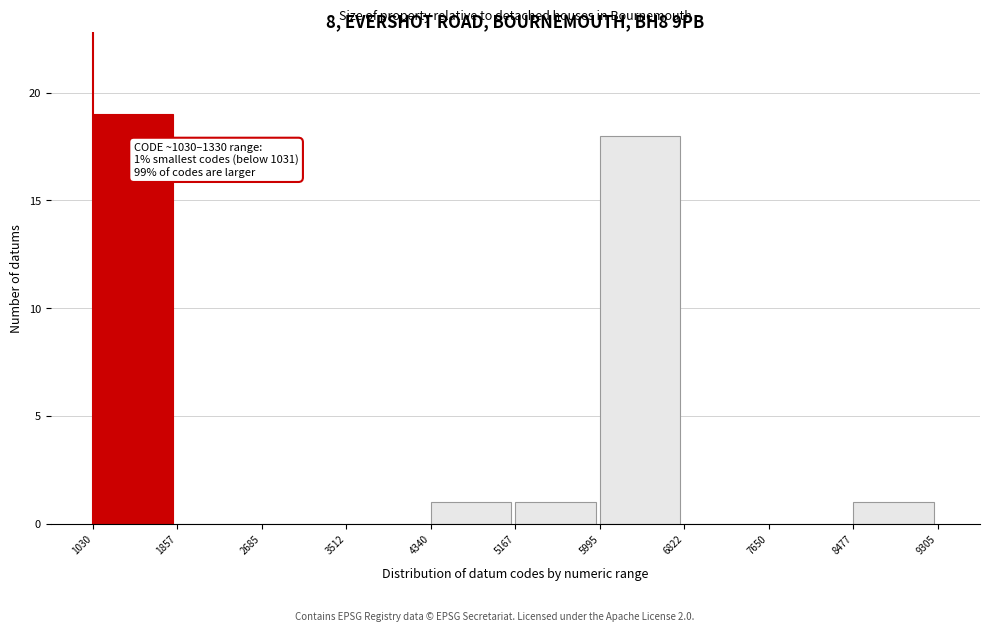

Which range on the x-axis has the tallest bar?

1030 to 1857